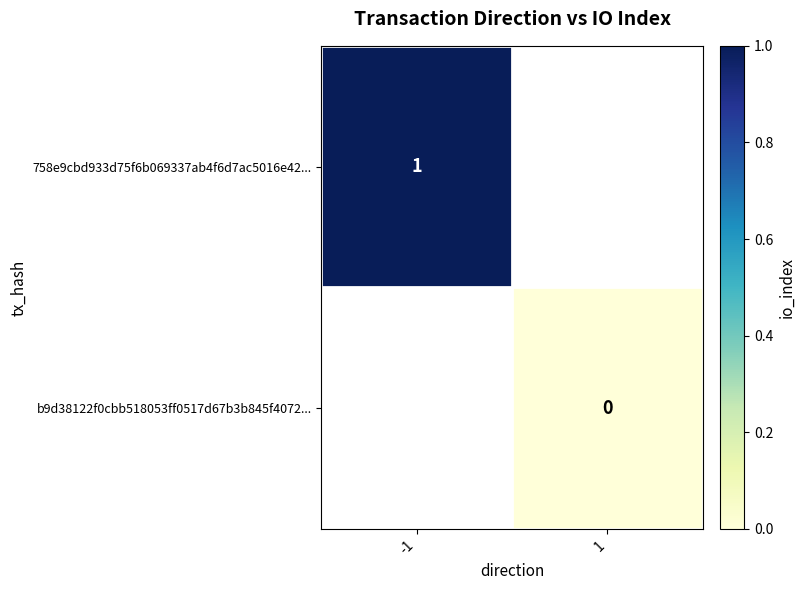

Which category has the highest value across all series?

-1